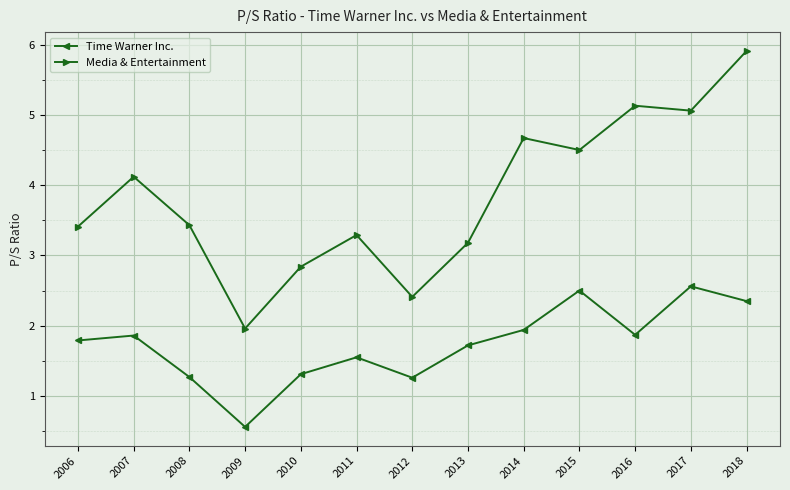

How many data points in Time Warner Inc. are above 1?

12